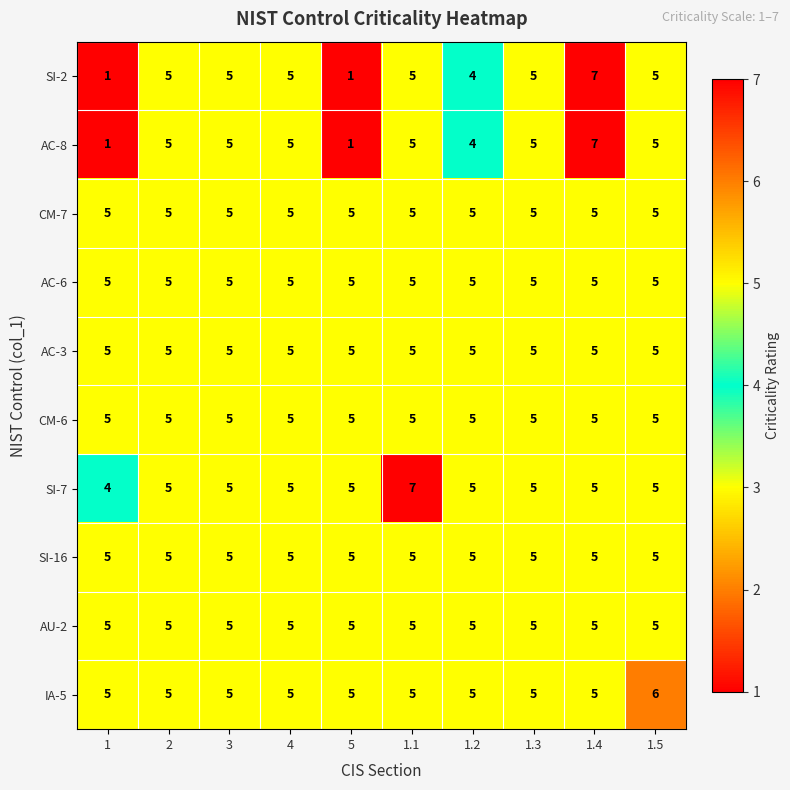

Is it true that SI-16 equals 5 at 1.1?

True